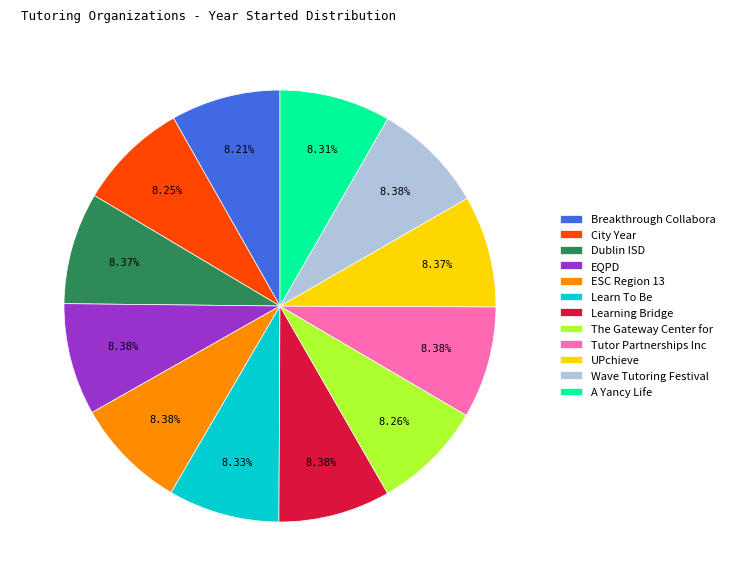

True or false: A Yancy Life accounts for 1% of the total.

False